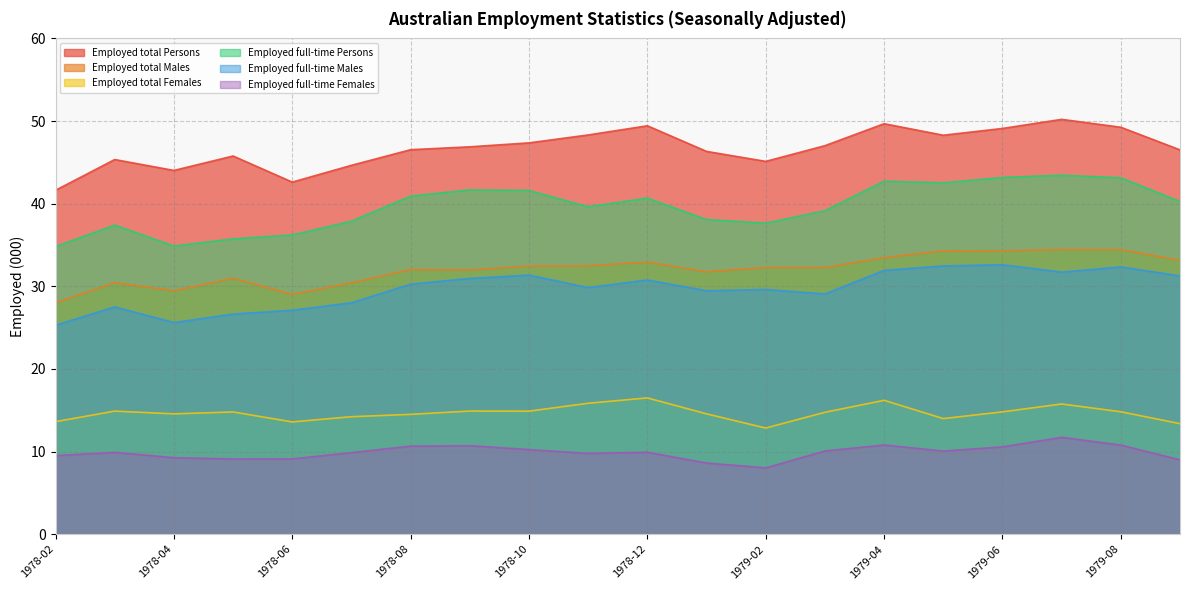

Where is the first local maximum for Employed full-time Females?

1978-03